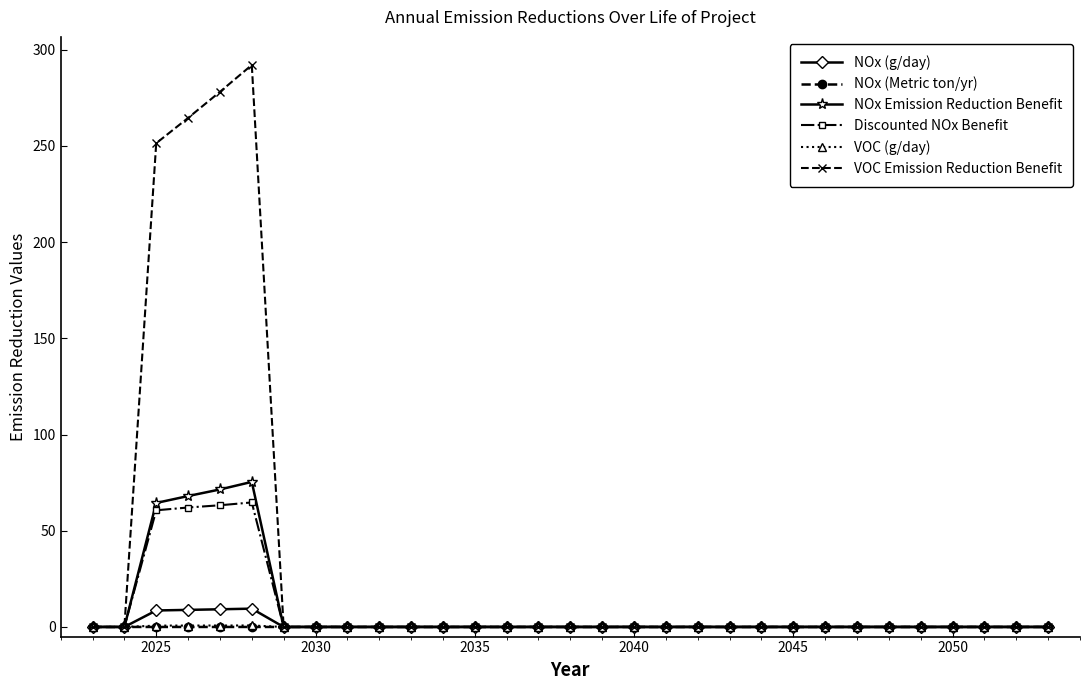

What is the maximum value for VOC Emission Reduction Benefit?

292.1